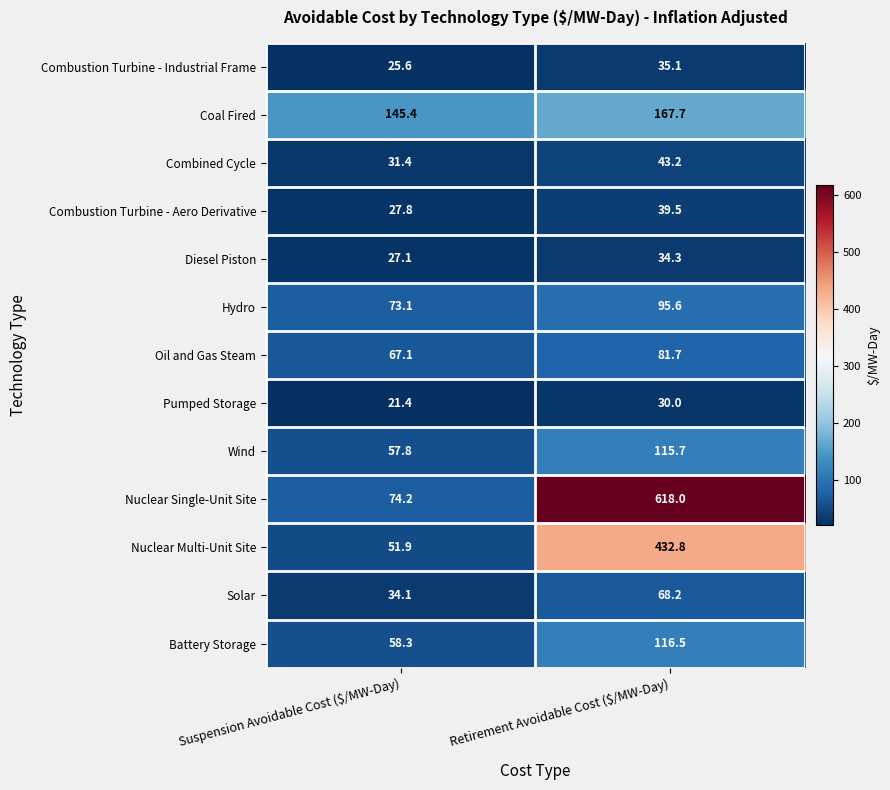

What is the total value across all series at Retirement Avoidable Cost ($/MW-Day)?

1878.3